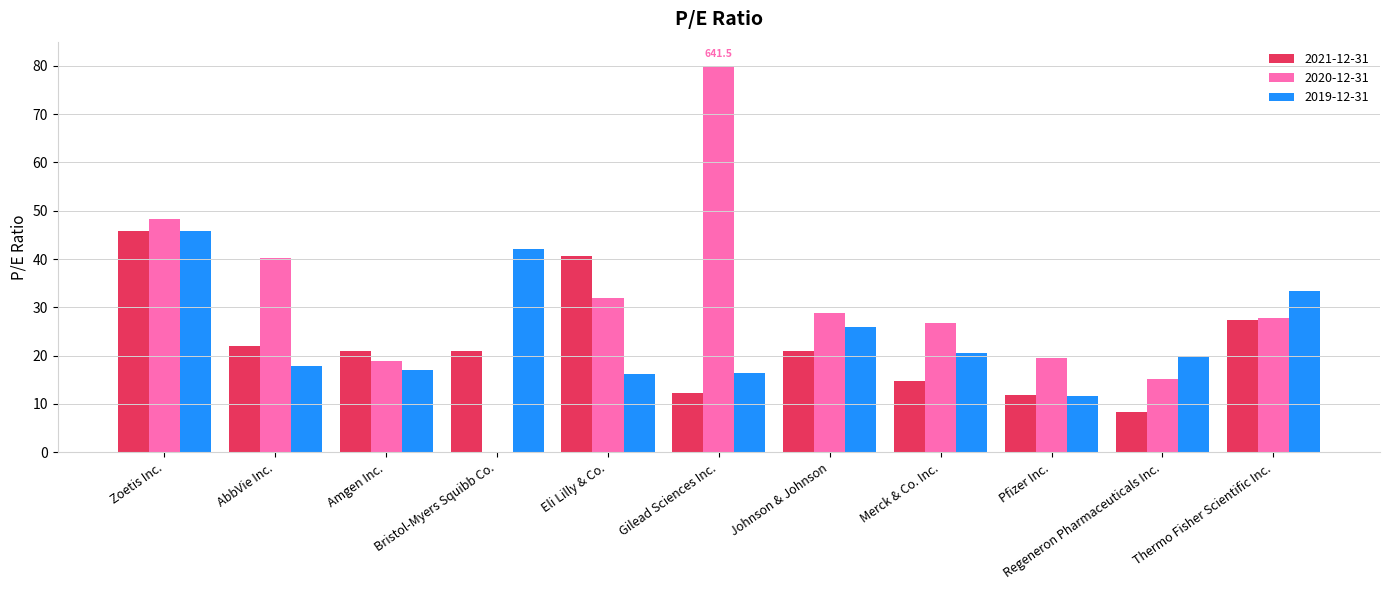

At which category is the sum across all series the highest?

Zoetis Inc.